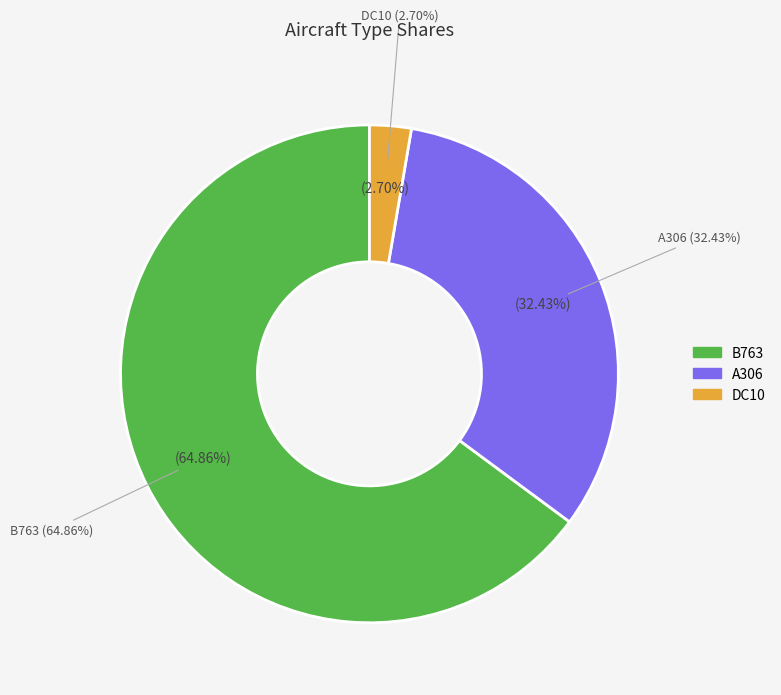

Which slice represents more than half of the pie?

B763